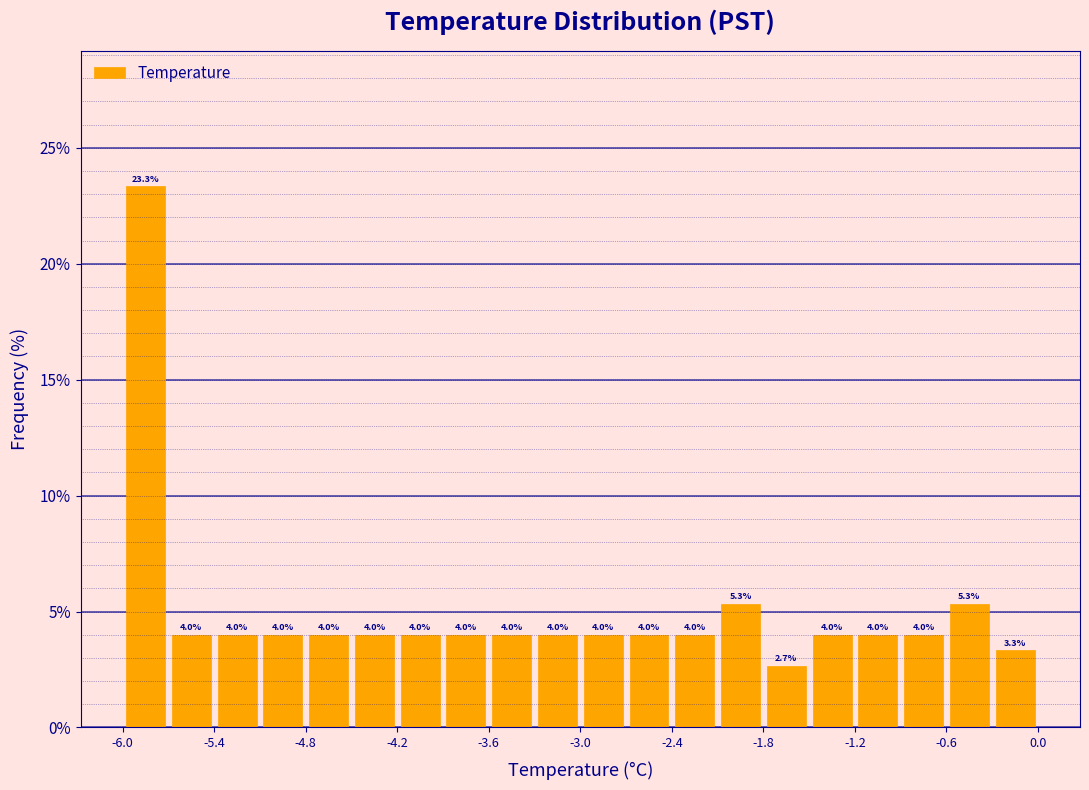

Around what value on the x-axis is the tallest bar? Give the approximate position of its centre, as read against the axis.

-5.8